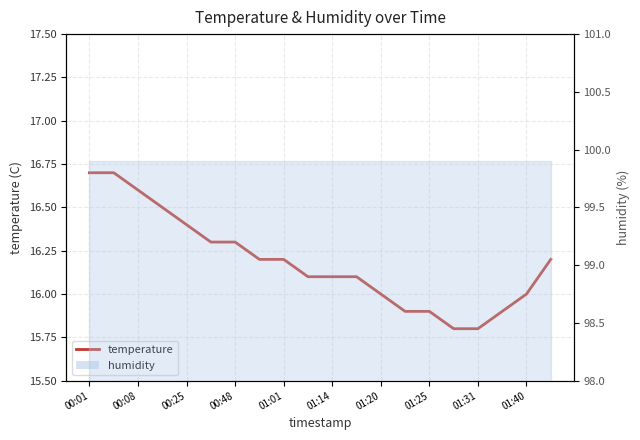

What is the sum of all values?

323.7